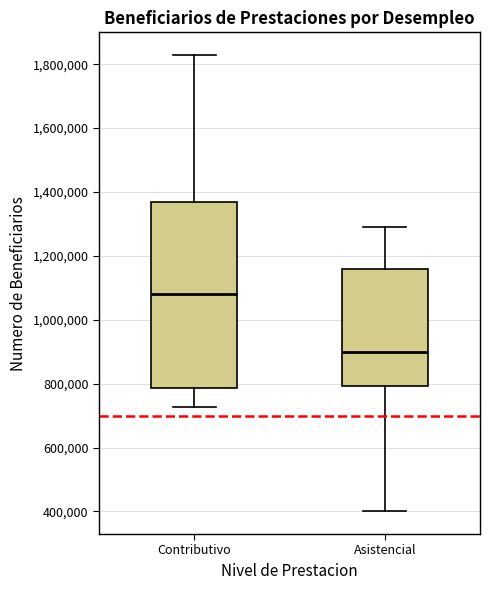

Reading left to right, read every box against the y-axis: the position of its median line, the range the box covers, and the ends of its whiskers. The values are not printed on the chart, so give them approximately, as read against the axis.

Contributivo: median 1080000, box 780000 to 1360000, whiskers 720000 to 1820000
Asistencial: median 900000, box 800000 to 1160000, whiskers 400000 to 1300000